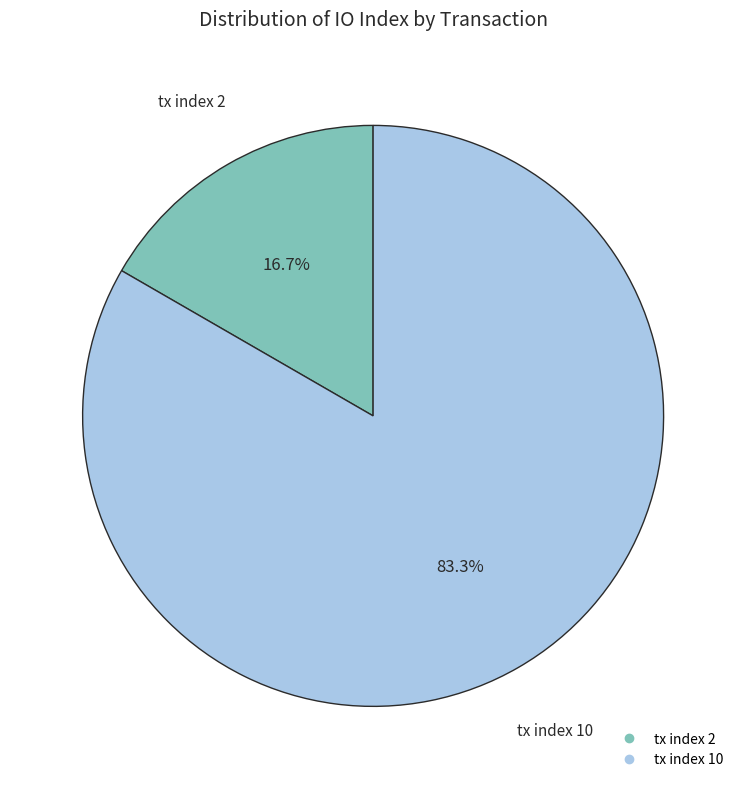

True or false: tx index 10 accounts for 83% of the total.

True